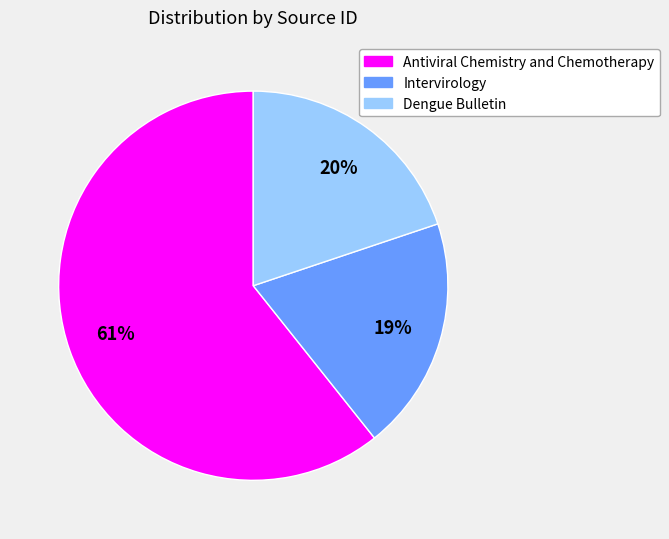

The Intervirology slice represents 19% of the pie. True or false?

True